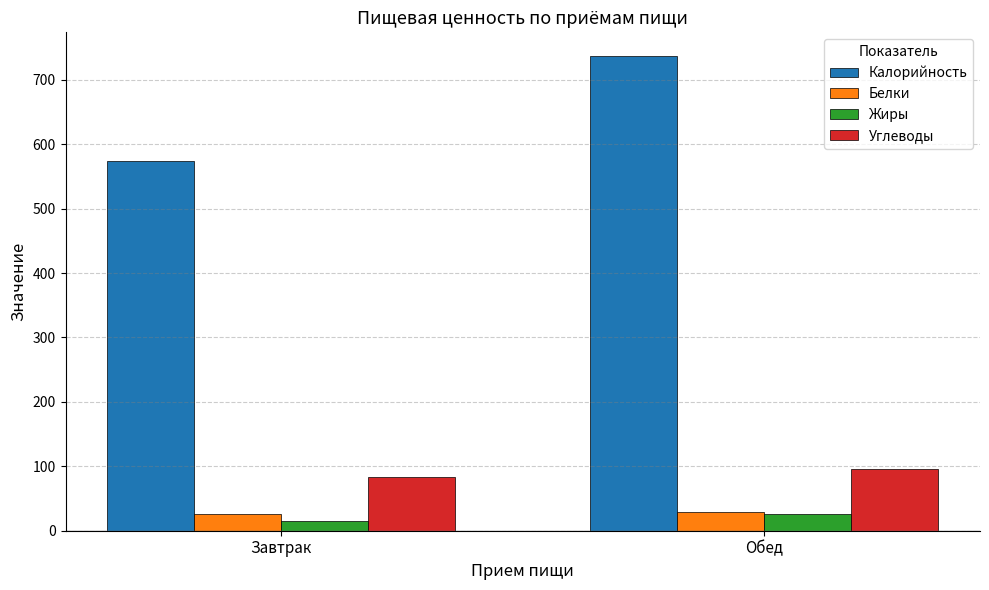

How many values in the Углеводы series are below 95?

1